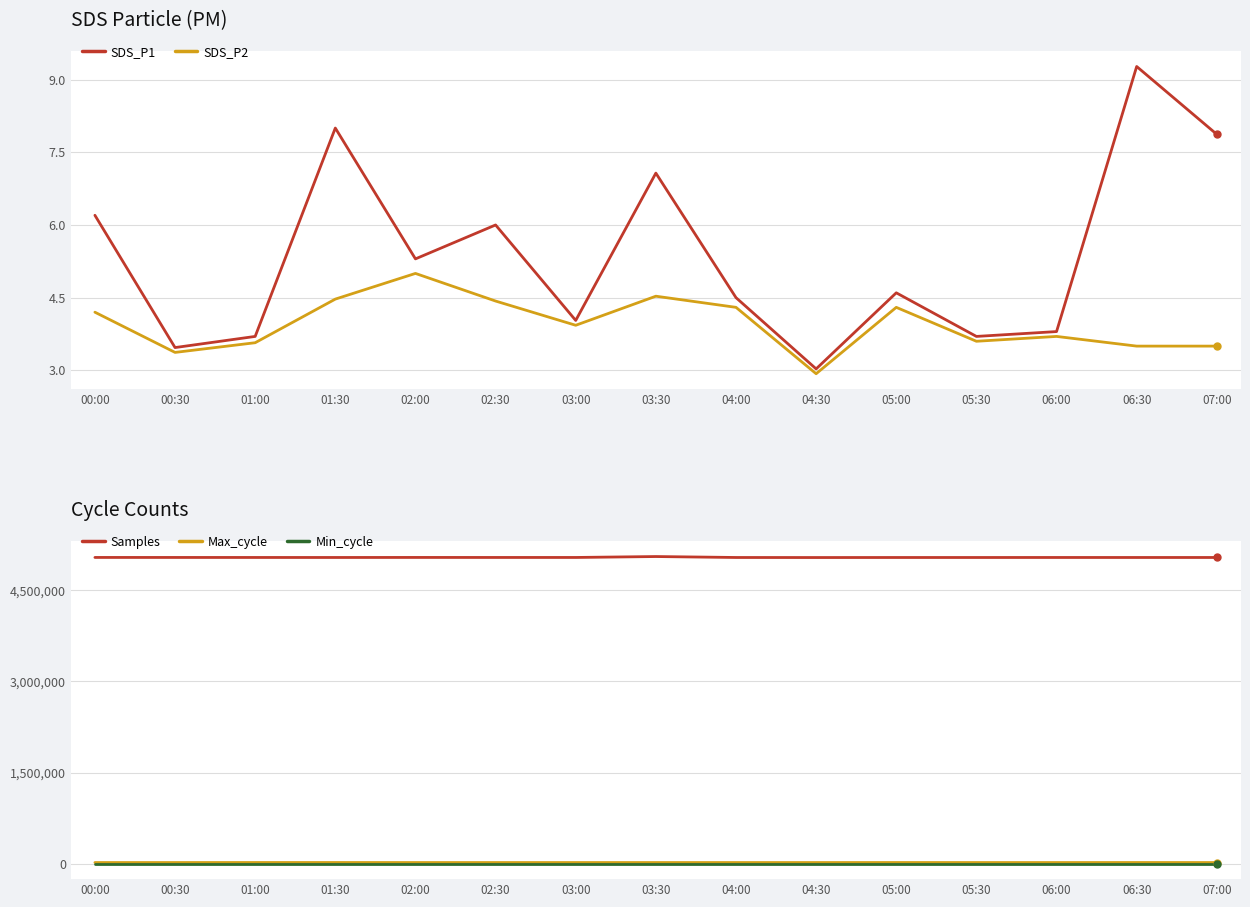

How many values in the Max_cycle series are below 20450?

7